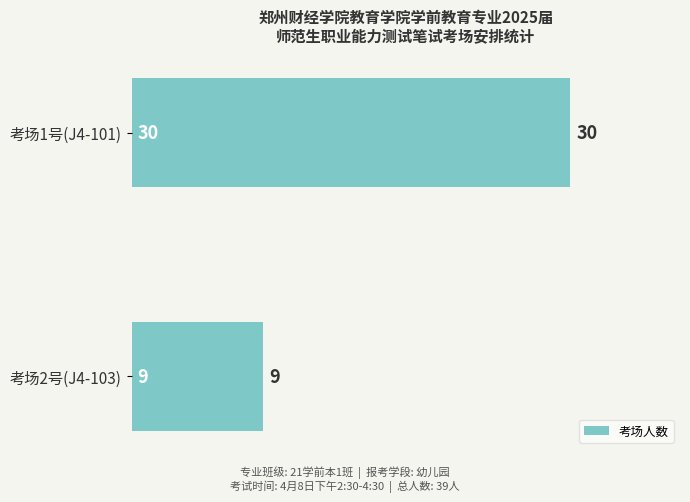

The chart shows a value of 6 at 考场2号(J4-103). True or false?

False